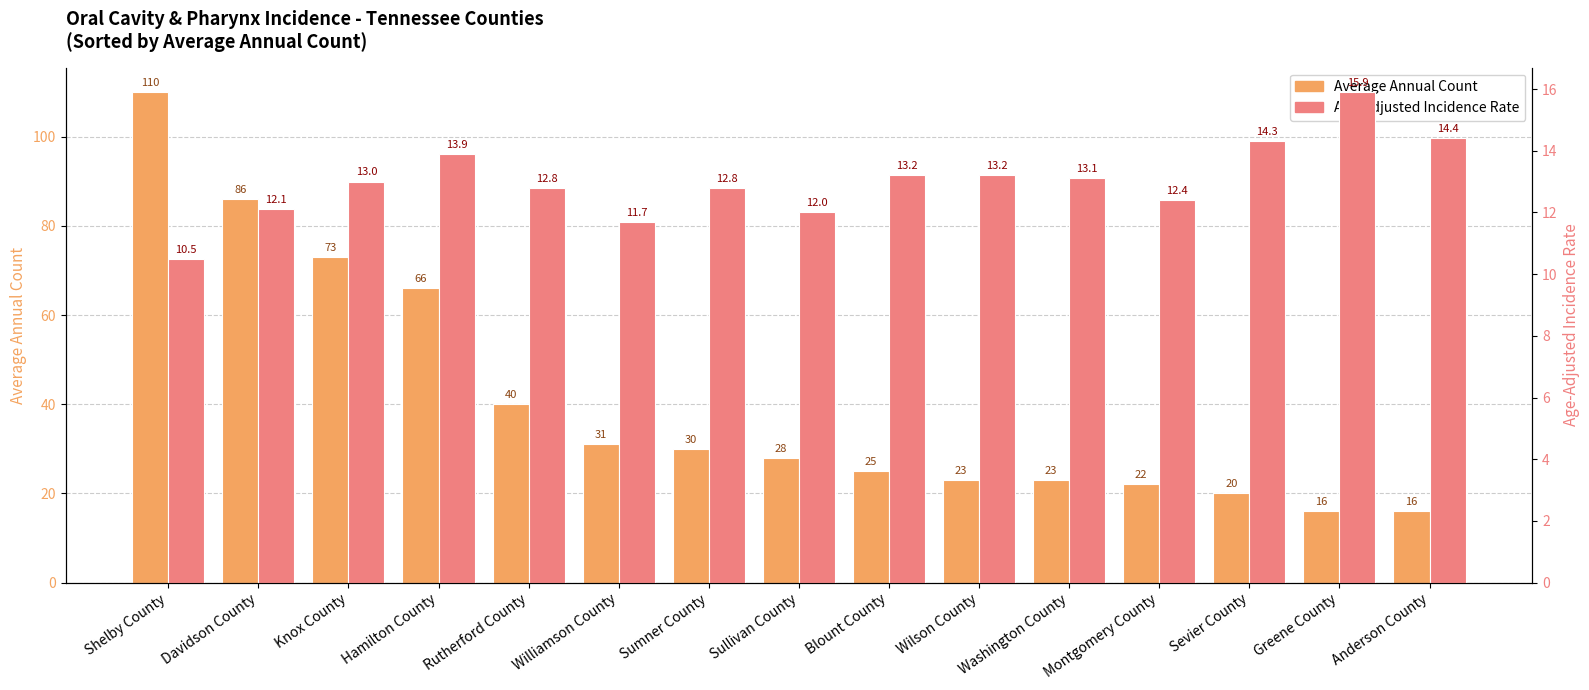

What is the value of the Age-Adjusted Incidence Rate bar at the 1st from the left?

10.5